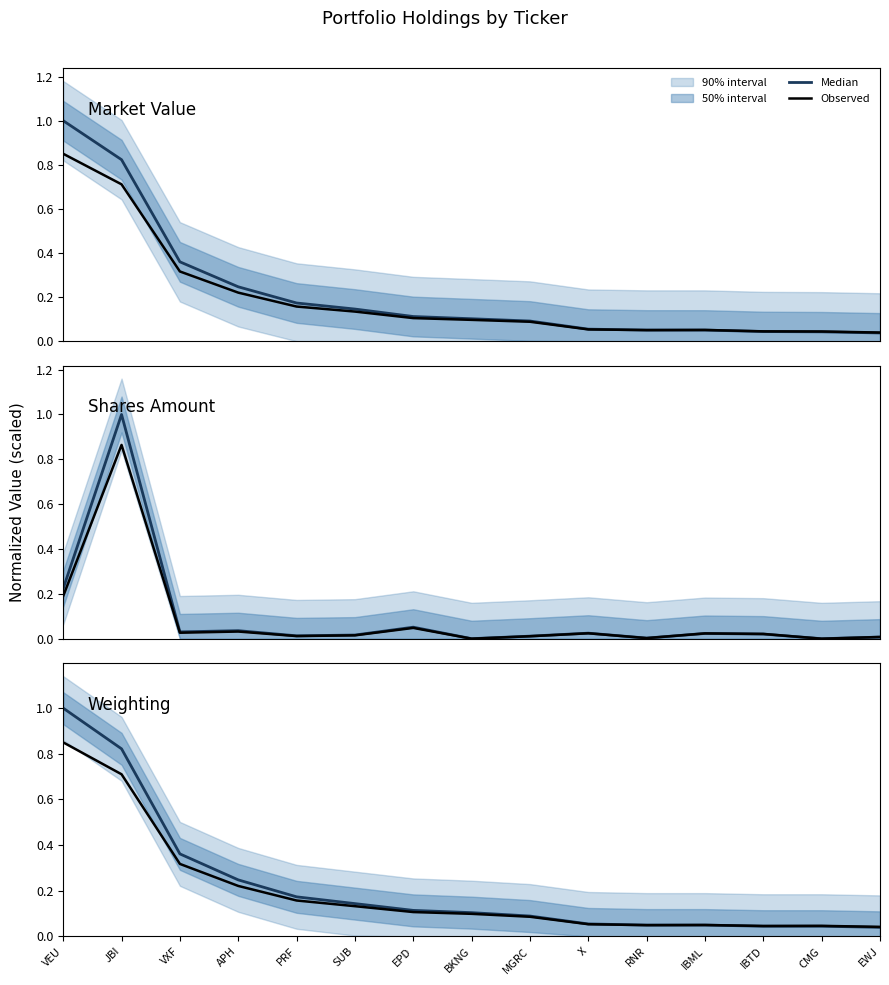

After their last crossing, which series has the higher values: Observed or Median?

Observed